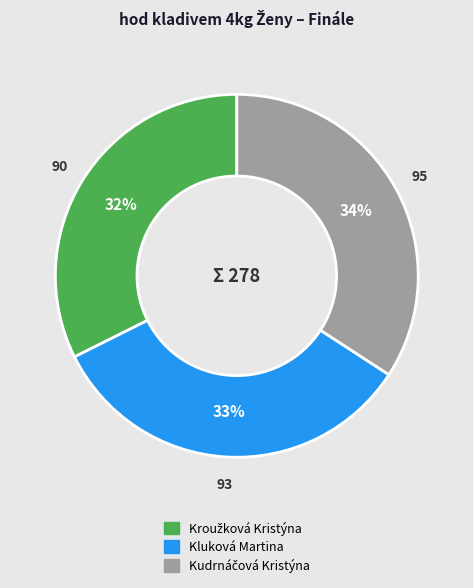

Is there a majority slice in this chart?

No